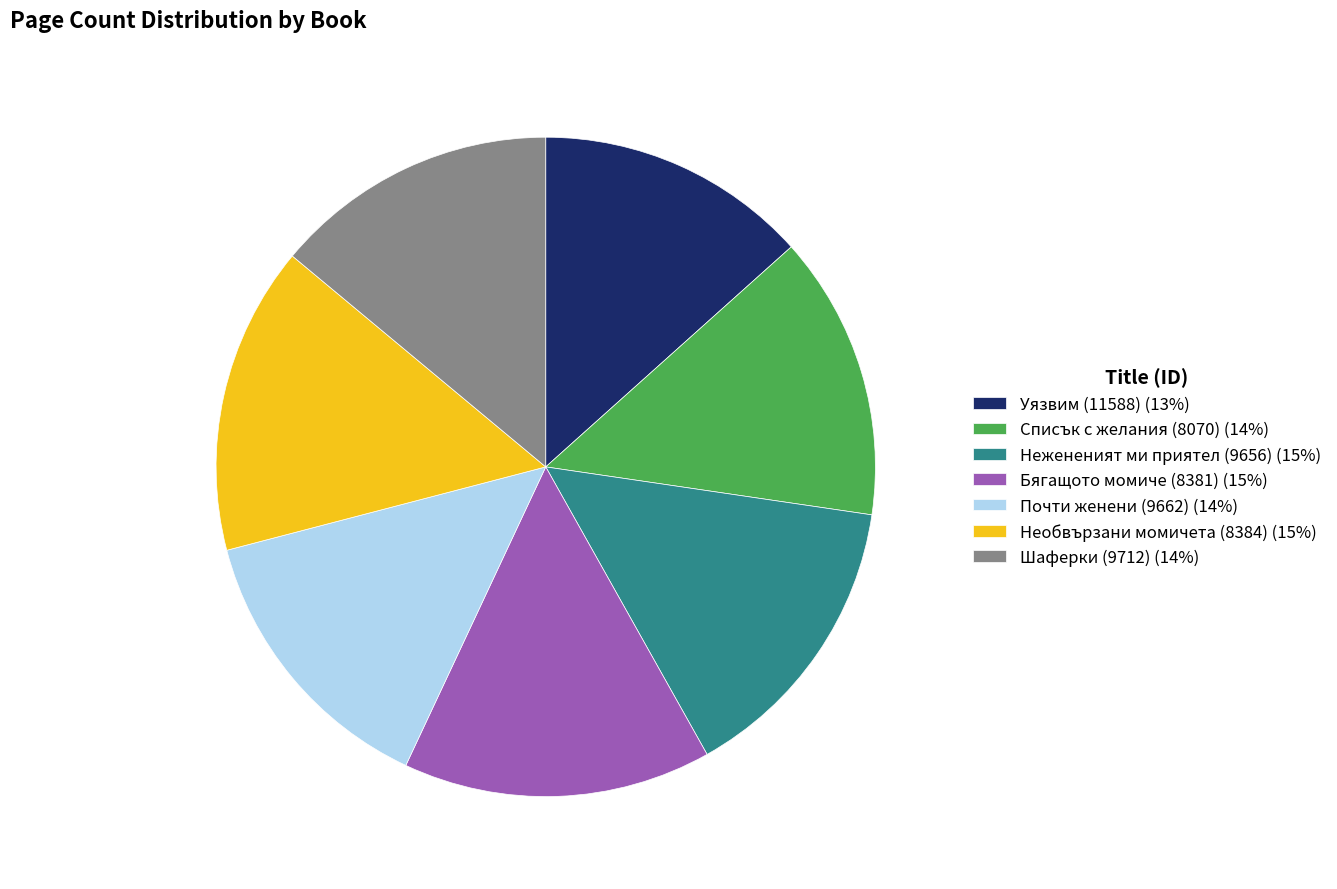

Is the sum of Уязвим (11588) (13%) and Шаферки (9712) (14%) greater than half?

No